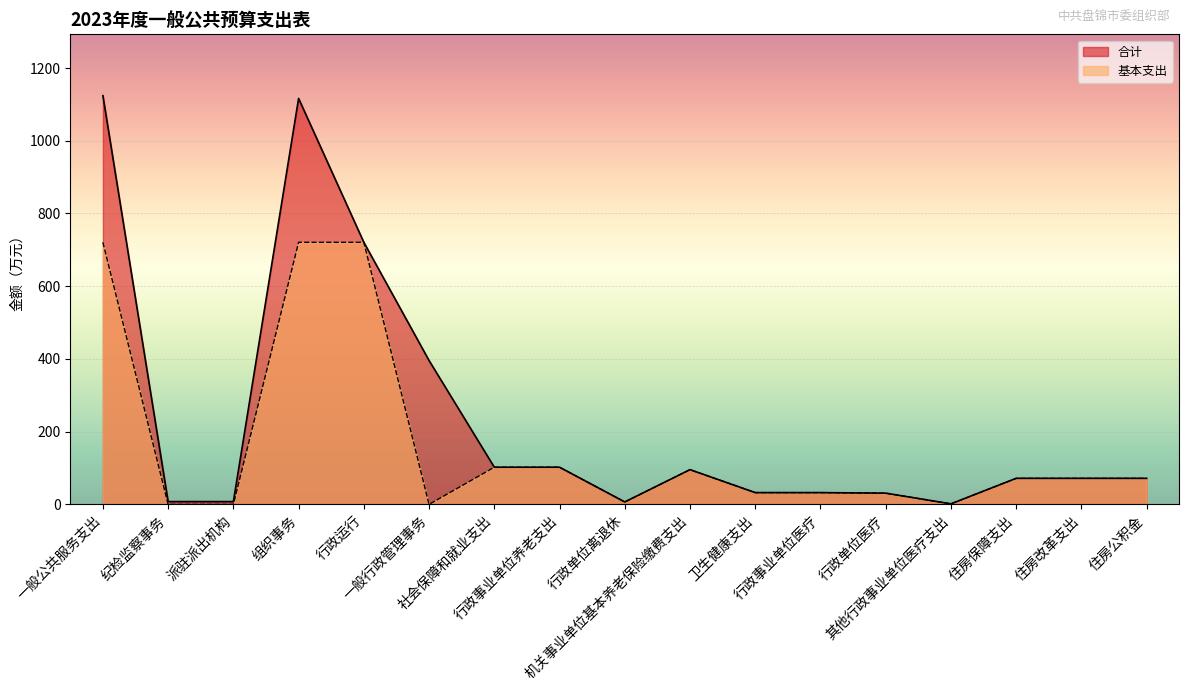

What is the greatest value displayed?

1124.0